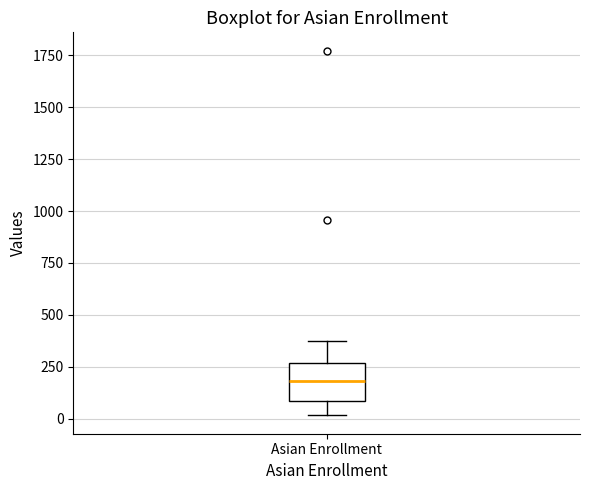

Transcribe this box plot: give where the median line is, the range the box spans, and where the two whiskers end, as read against the y-axis. The values are not printed on the chart, so give them approximately, as read against the axis.

median 200, box 100 to 250, whiskers 0 to 400